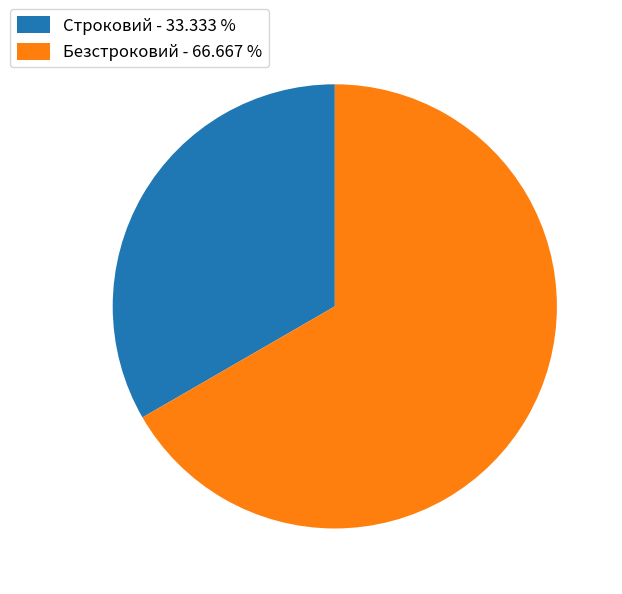

The Строковий slice represents 33% of the pie. True or false?

True